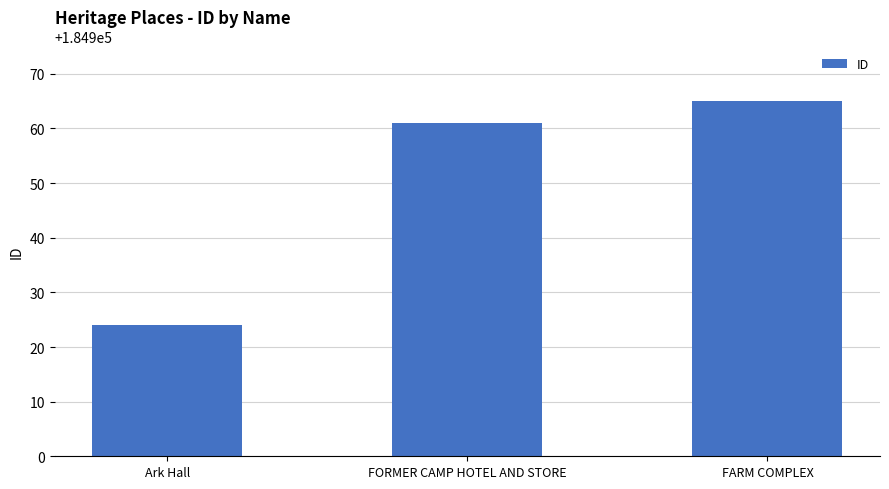

Rank the categories by value from lowest to highest.

Ark Hall, FORMER CAMP HOTEL AND STORE, FARM COMPLEX